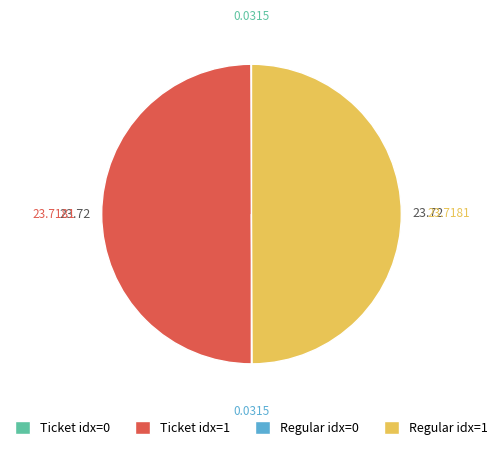

What is the ratio of the value at Ticket idx=1 to the value at Regular idx=1?

1.0